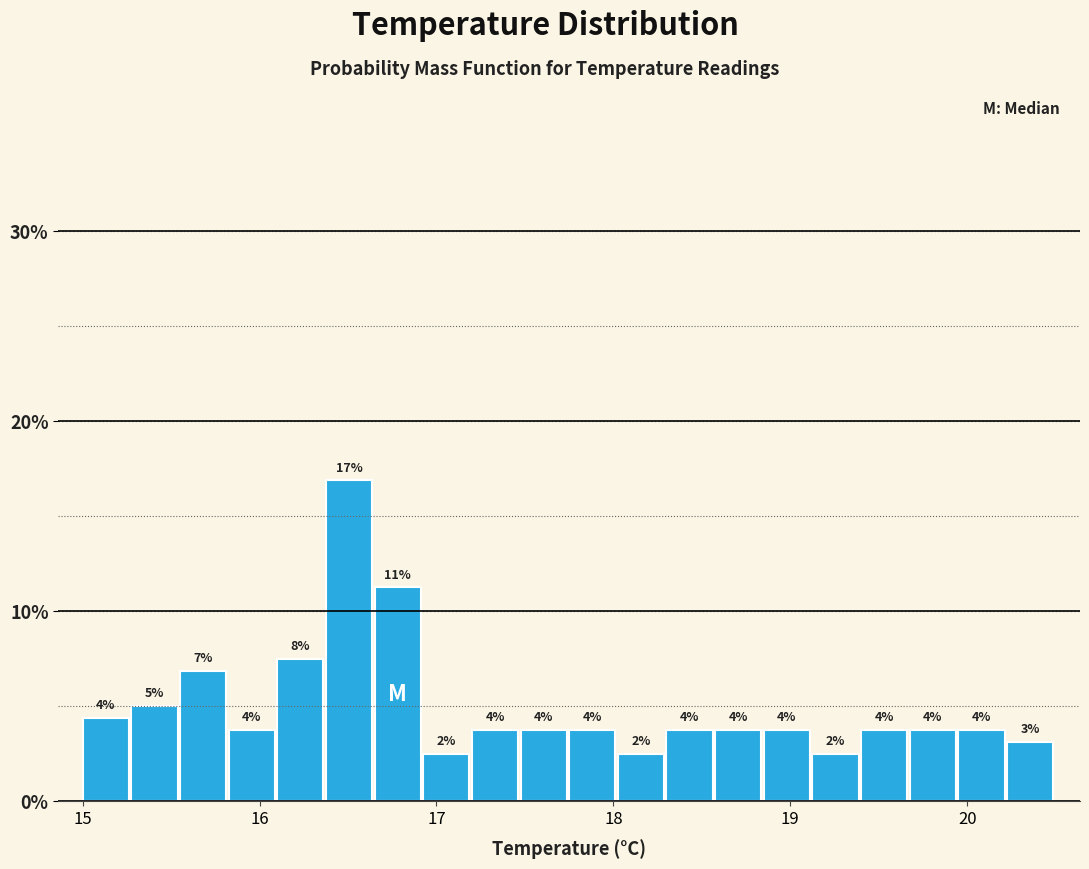

Read against the x-axis, roughly where is the centre of the tallest bar?

16.5